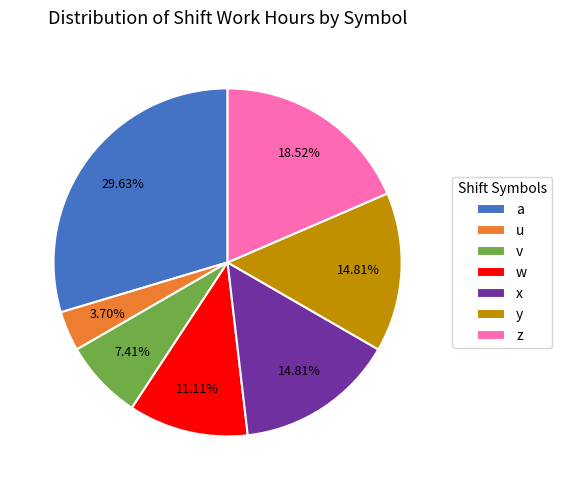

What is the ratio of the value at v to the value at z?

0.4